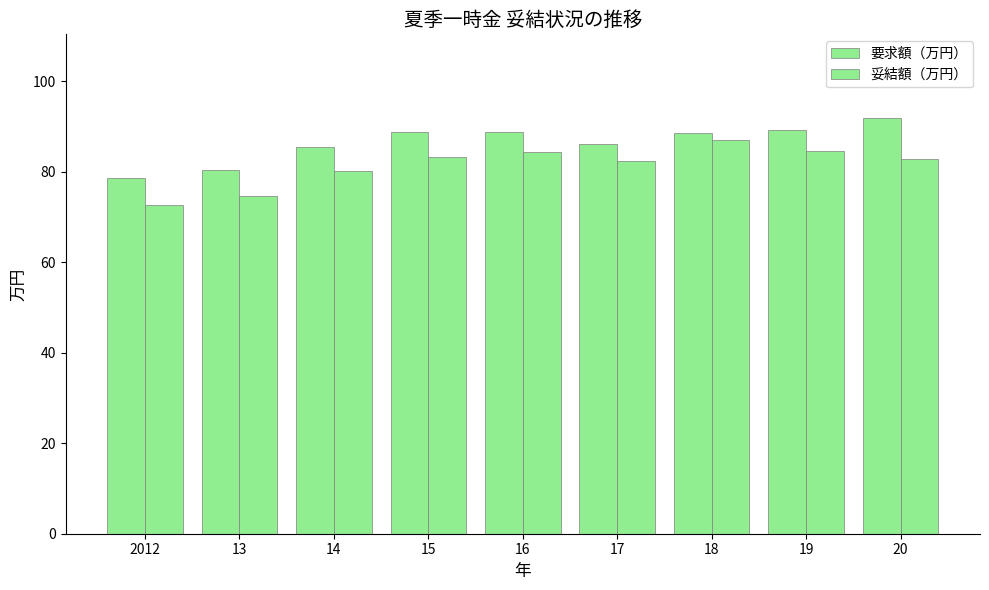

What position from the left is 20?

9